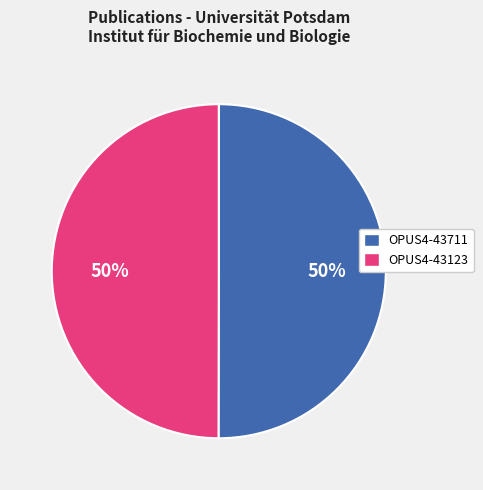

The OPUS4-43711 slice represents 38% of the pie. True or false?

False